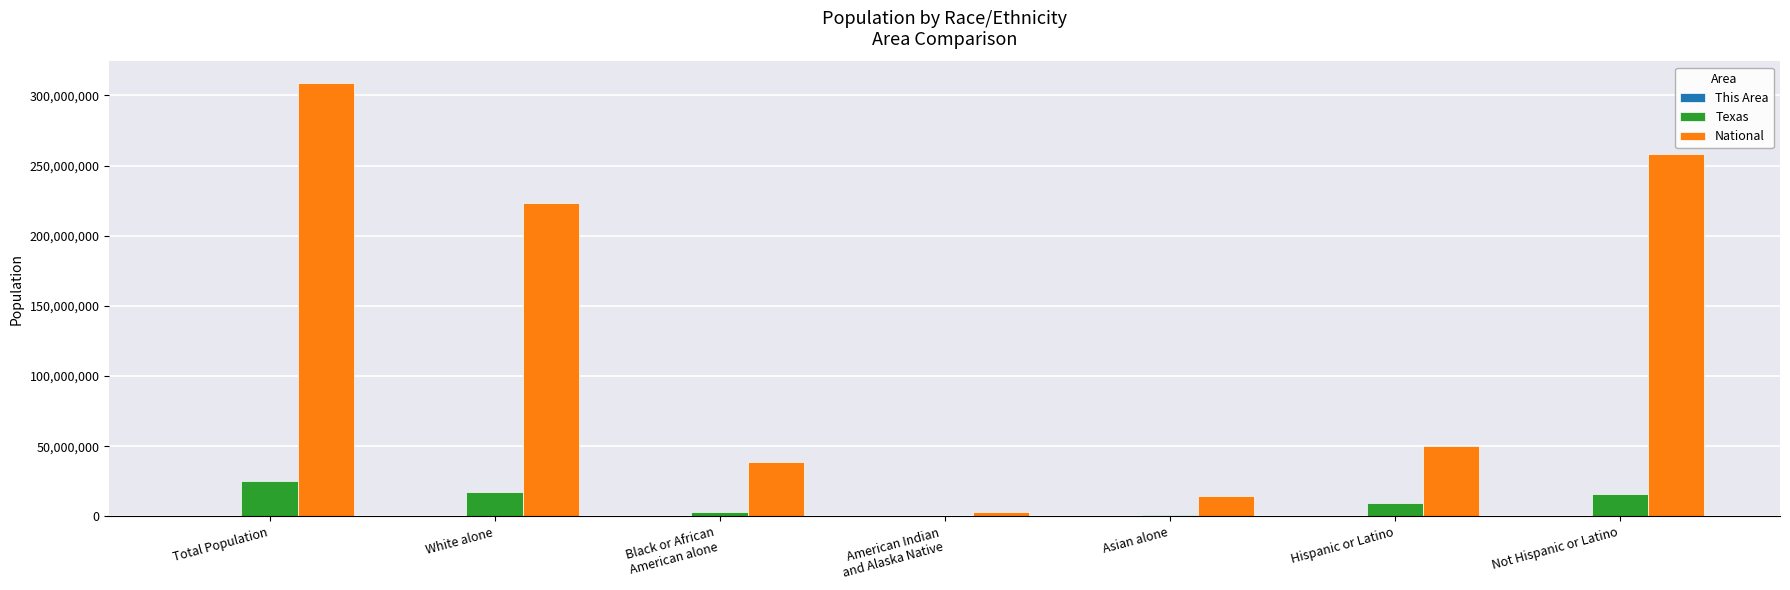

The value of National at Hispanic or Latino is 35182012. True or false?

False